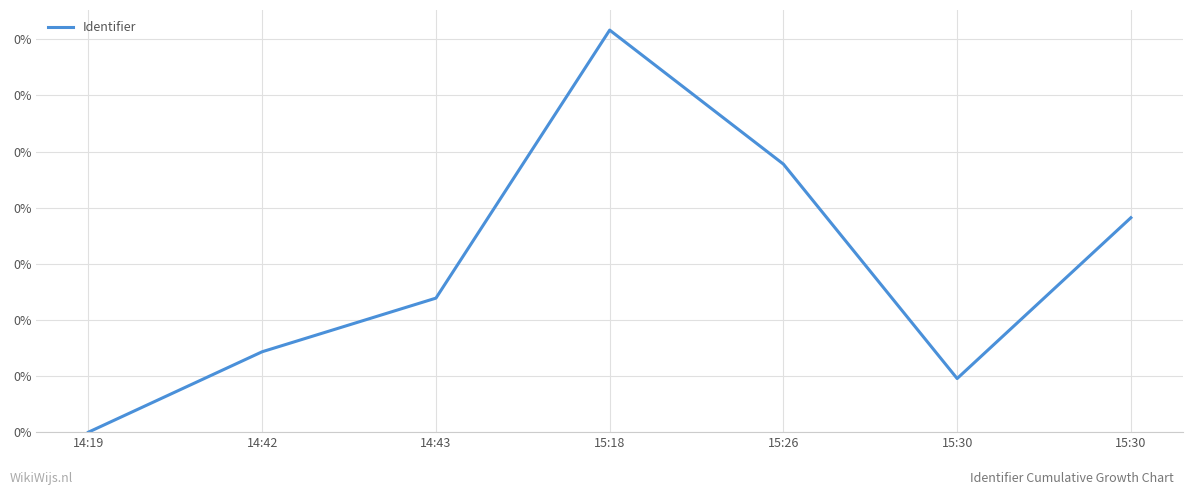

Does the chart display data point markers on the line(s)?

No